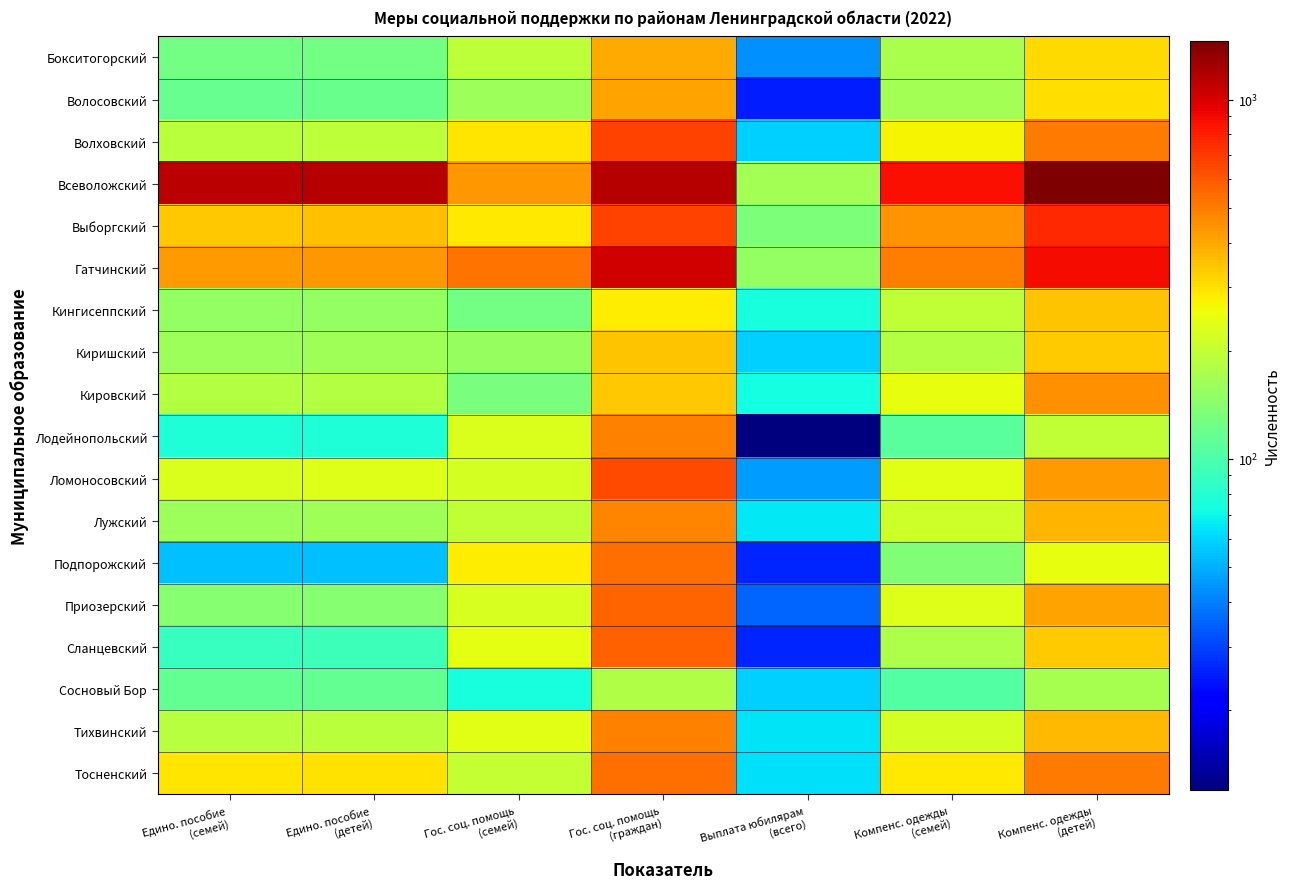

What is the difference between the highest and lowest values at Выплата юбилярам
(всего)?

154